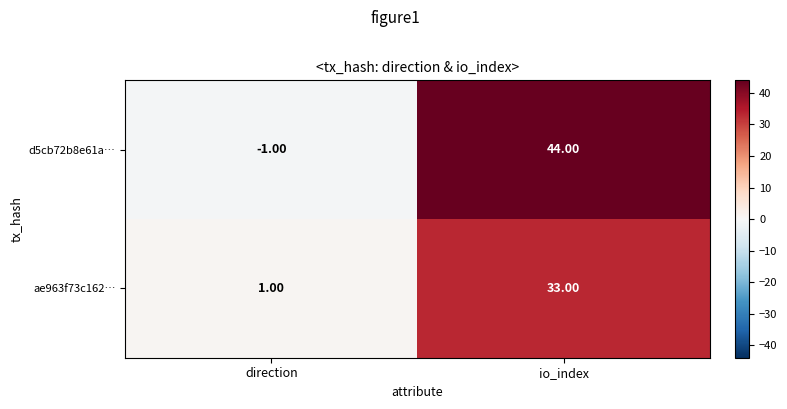

What is the sum of the ae963f73c162… values at io_index and direction?

34